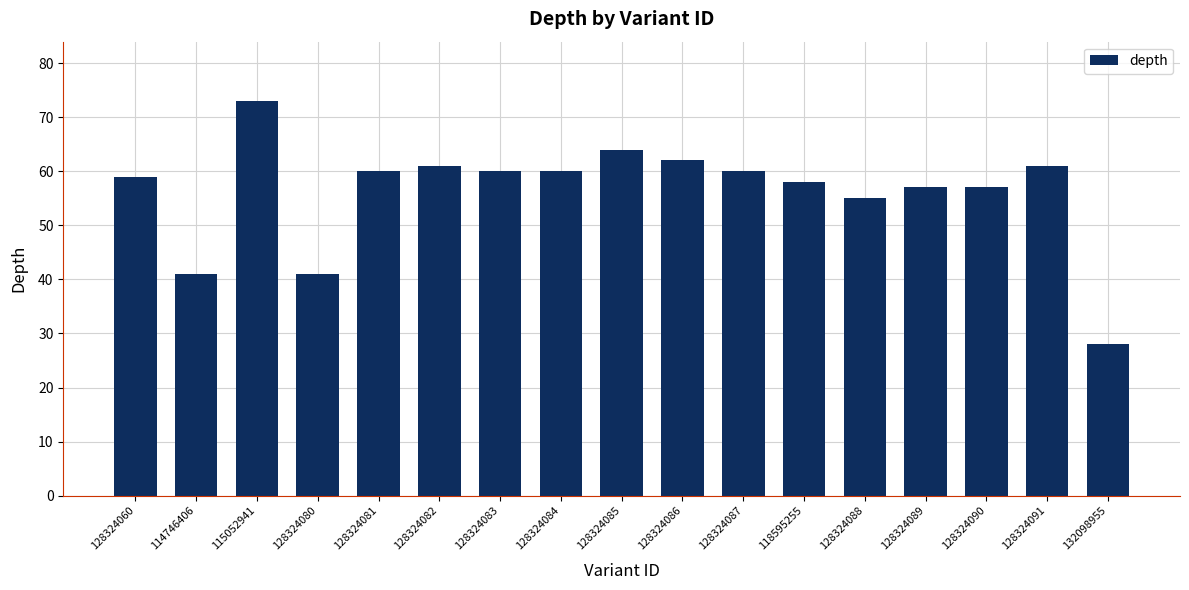

What is the change in value from 128324088 to 132098955?

-27